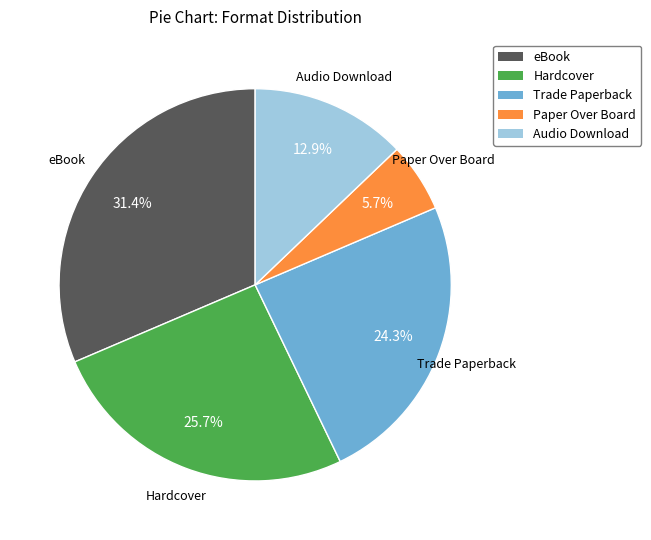

To the nearest percent, what is the average slice percentage?

20%